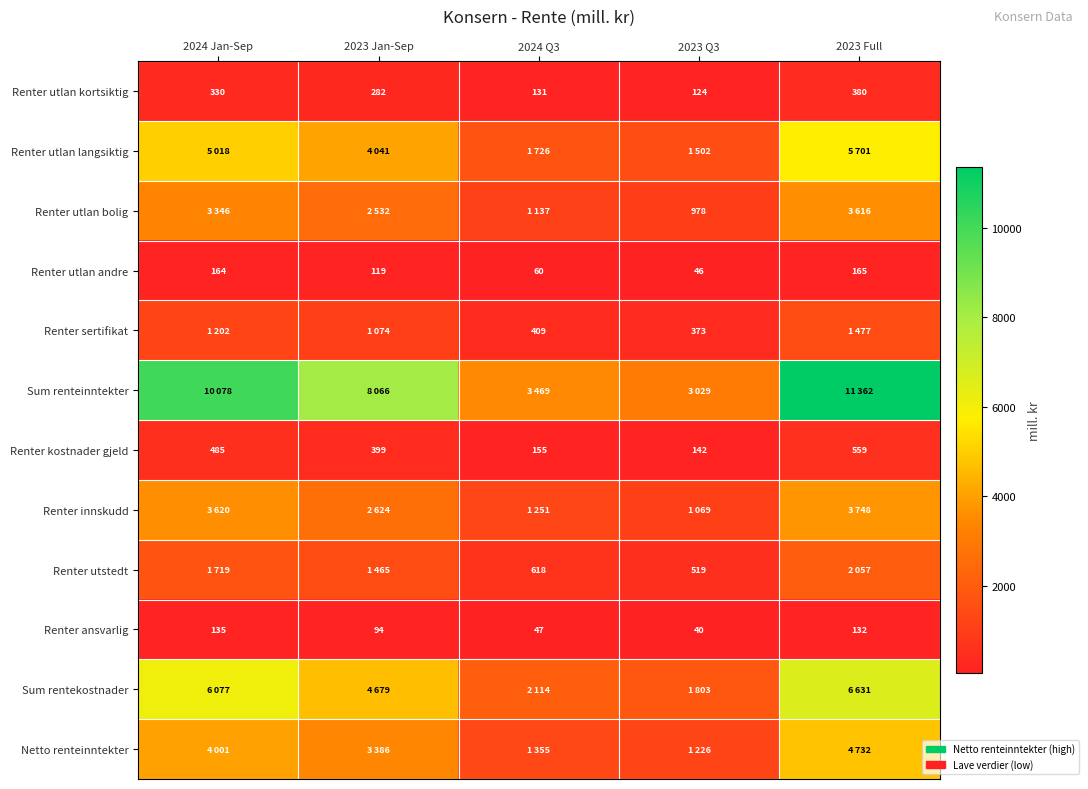

What is the total value across all series at 2024 Jan-Sep?

36175